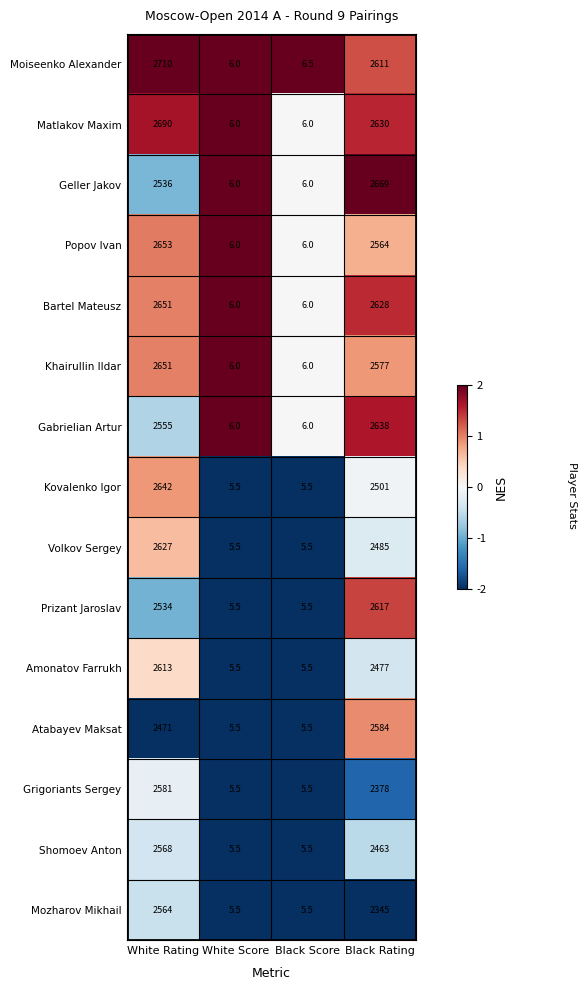

What is the minimum value for Prizant Jaroslav?

5.5